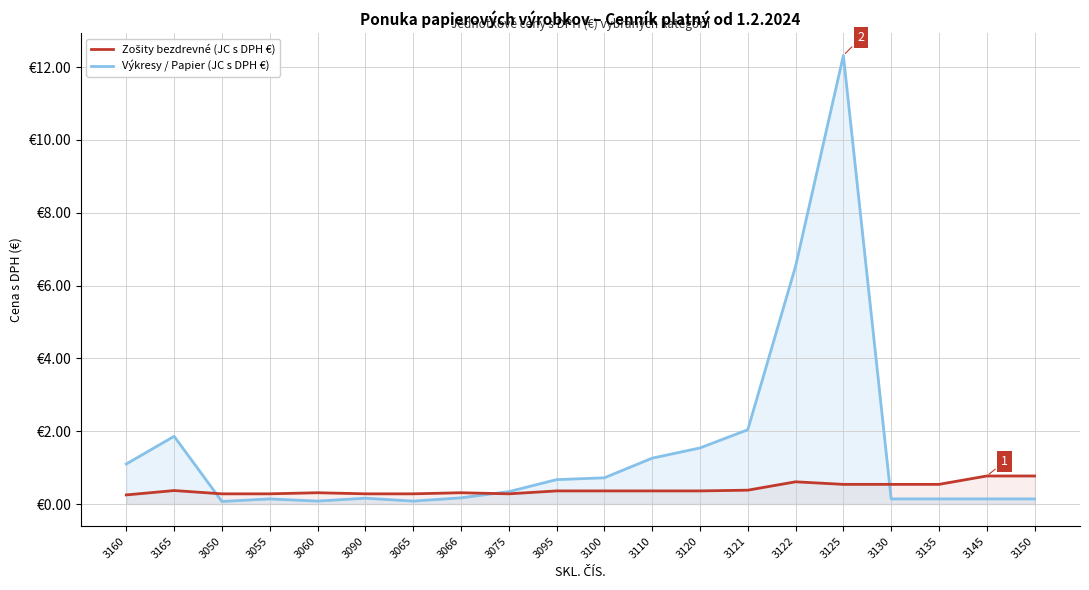

Rank the series by their average value, from highest to lowest.

Výkresy / Papier (JC s DPH €), Zošity bezdrevné (JC s DPH €)